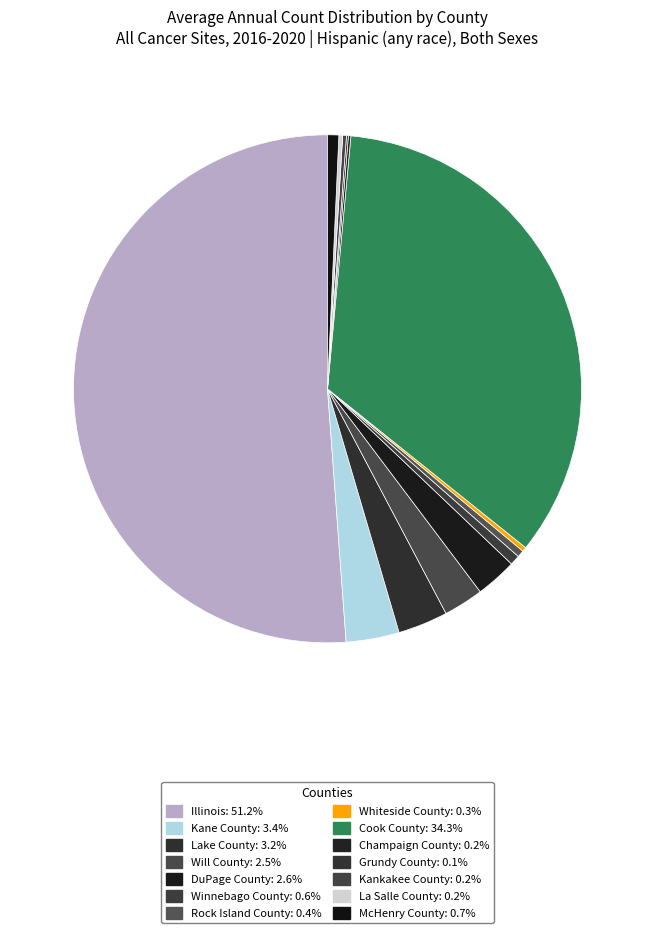

Which slice is the smallest?

Grundy County